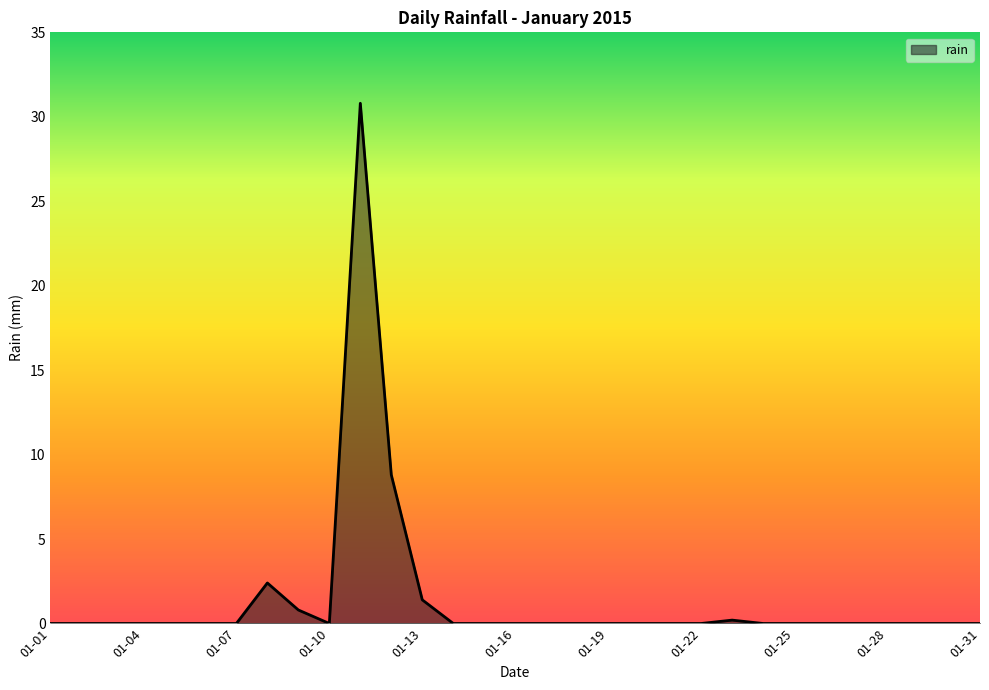

What is the greatest value displayed?

30.8